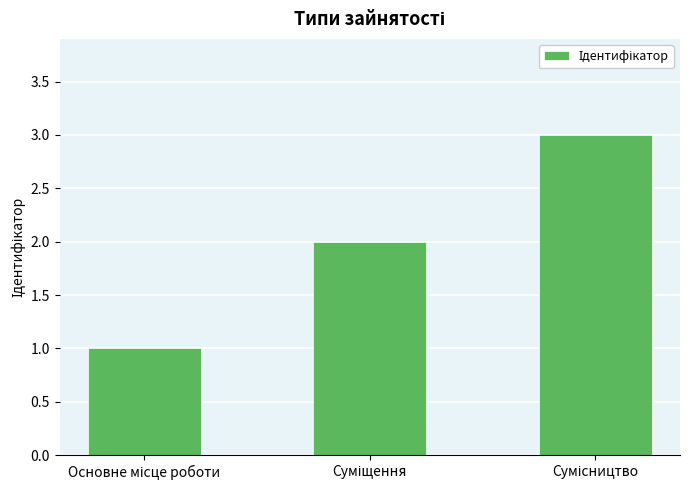

What is the maximum value shown in the chart?

3